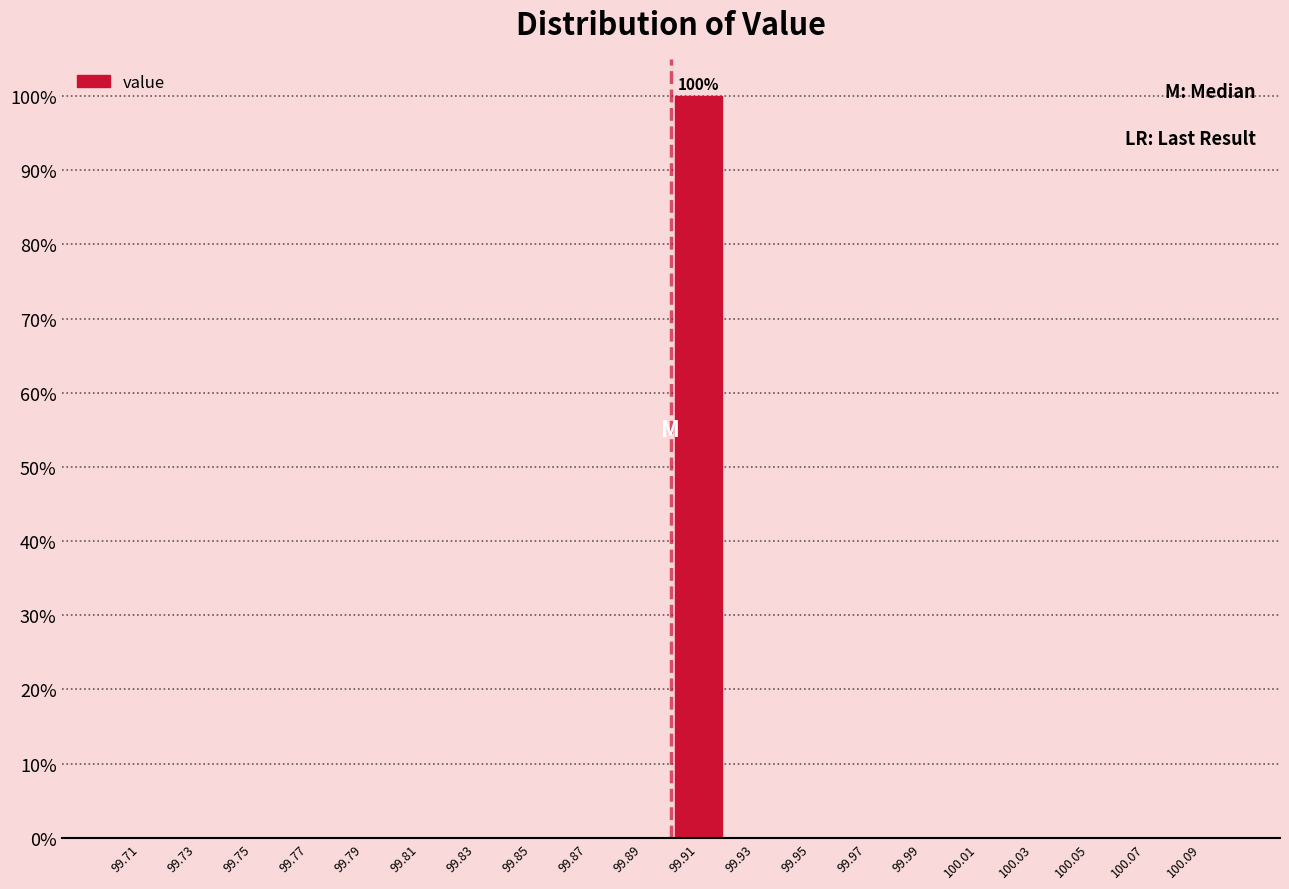

Over which range of the x-axis is the bar tallest?

99.90 to 99.92